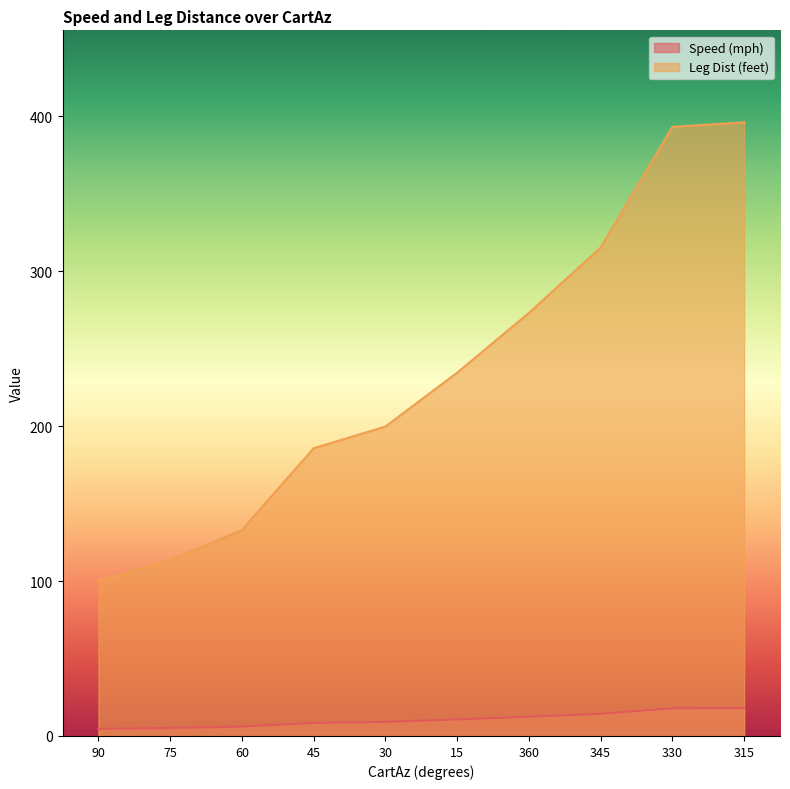

At how many categories does at least one series exceed 304?

3